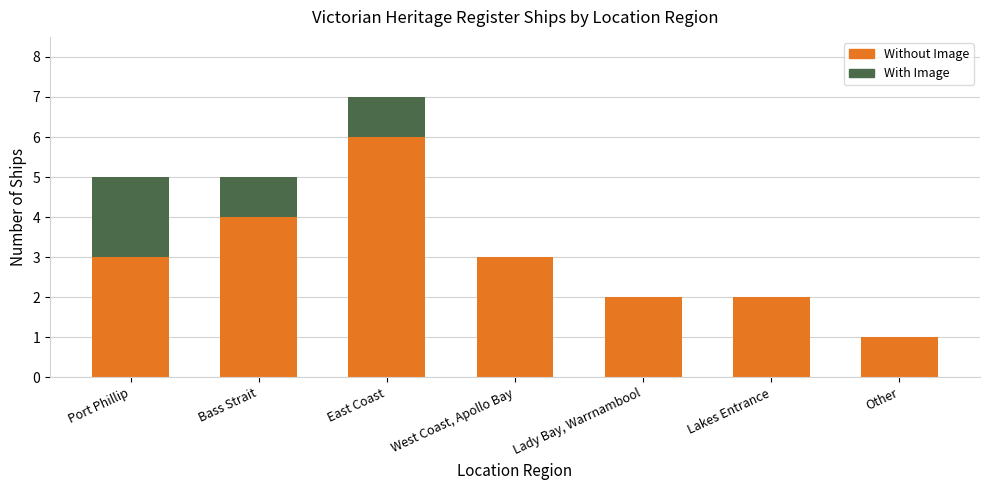

What are all the series names shown in the legend?

Without Image, With Image